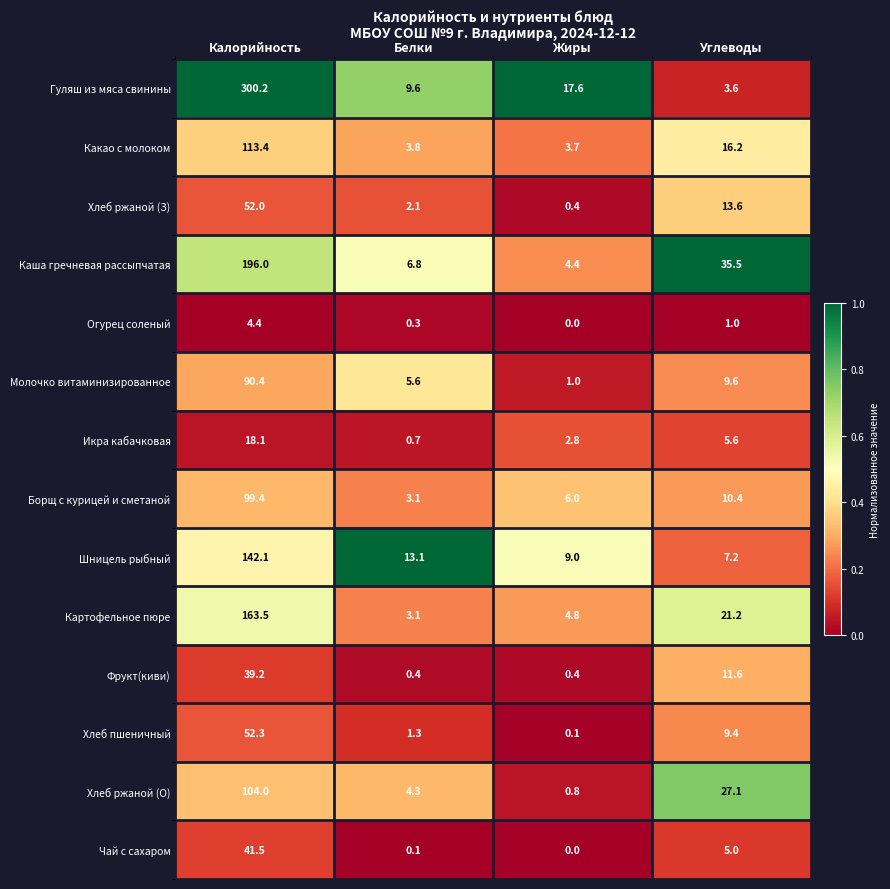

What is the total value across all series at Углеводы?

177.0